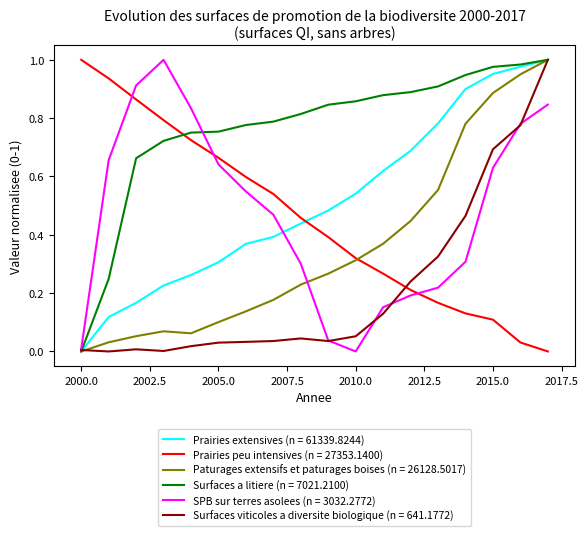

What are all the series names shown in the legend?

Prairies extensives (n = 61339.8244), Prairies peu intensives (n = 27353.1400), Paturages extensifs et paturages boises (n = 26128.5017), Surfaces a litiere (n = 7021.2100), SPB sur terres asolees (n = 3032.2772), Surfaces viticoles a diversite biologique (n = 641.1772)